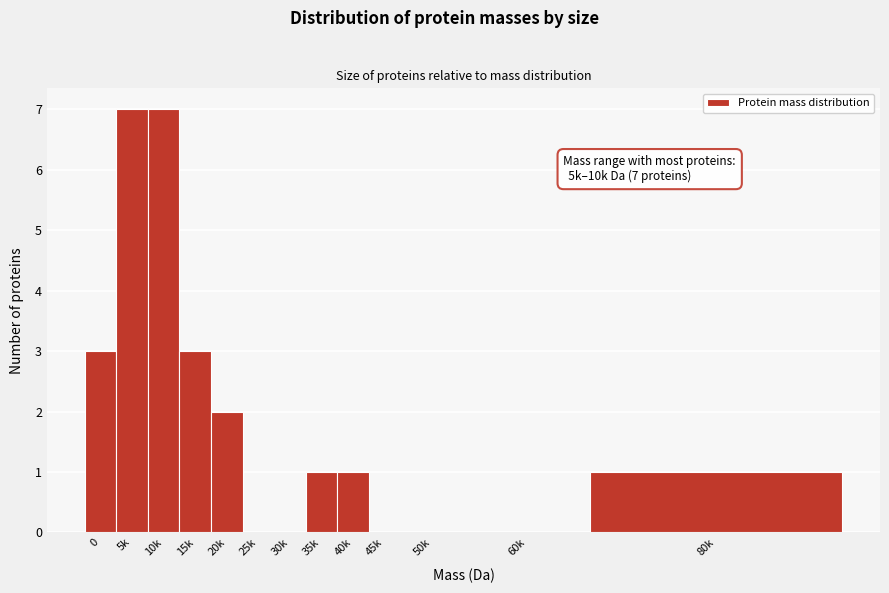

Reading left to right, transcribe all the data shown in this chart.

0=3	5k=7	10k=7	15k=3	20k=2	25k=0	30k=0	35k=1	40k=1	45k=0	50k=0	60k=0	80k=1